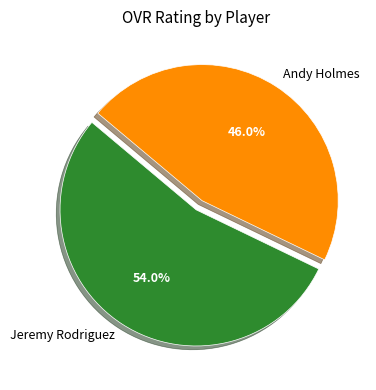

Count the number of slices in the pie.

2